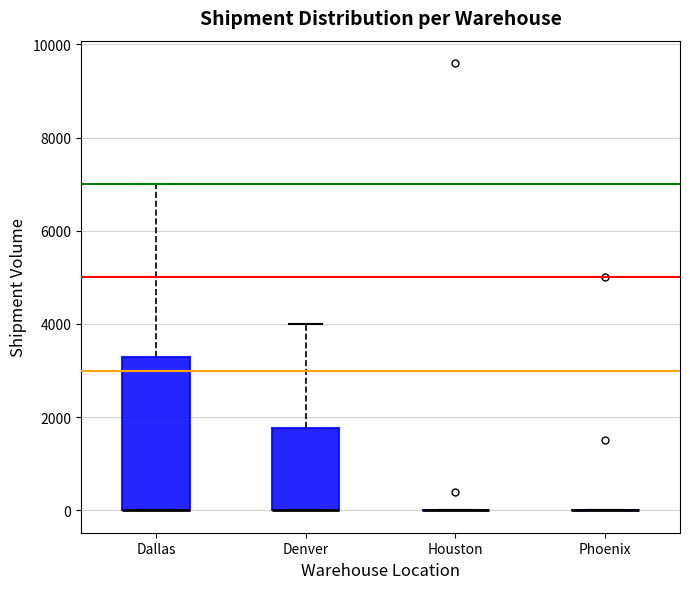

Reading left to right, read every box against the y-axis: the position of its median line, the range the box covers, and the ends of its whiskers. The values are not printed on the chart, so give them approximately, as read against the axis.

Dallas: median 0 (drawn on the box's lower edge), box 0 to 3400, whiskers 0 to 7000
Denver: median 0 (drawn on the box's lower edge), box 0 to 1800, whiskers 0 to 4000
Houston: box collapsed to a line at 0, whiskers 0 to 0
Phoenix: box collapsed to a line at 0, whiskers 0 to 0